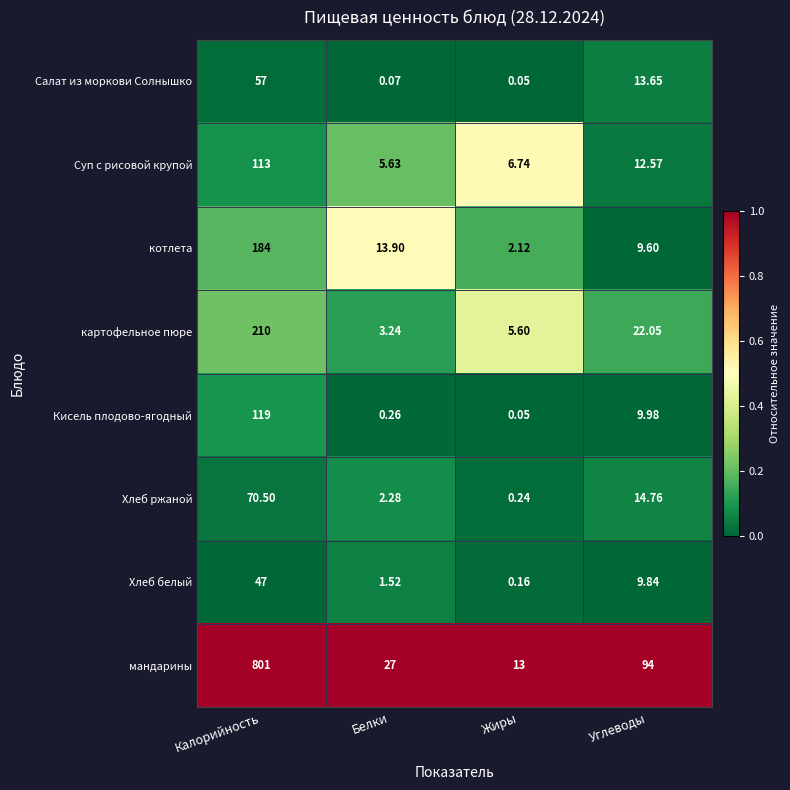

Which series changed the most between Калорийность and Жиры?

мандарины